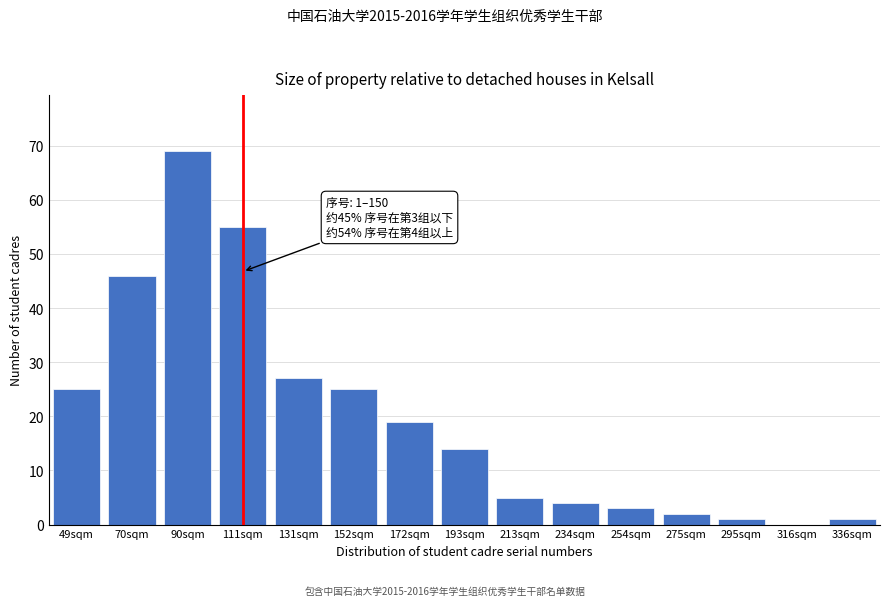

Reading left to right, transcribe all the data shown in this chart.

49sqm=25	70sqm=46	90sqm=69	111sqm=55	131sqm=27	152sqm=25	172sqm=19	193sqm=14	213sqm=5	234sqm=4	254sqm=3	275sqm=2	295sqm=1	316sqm=0	336sqm=1